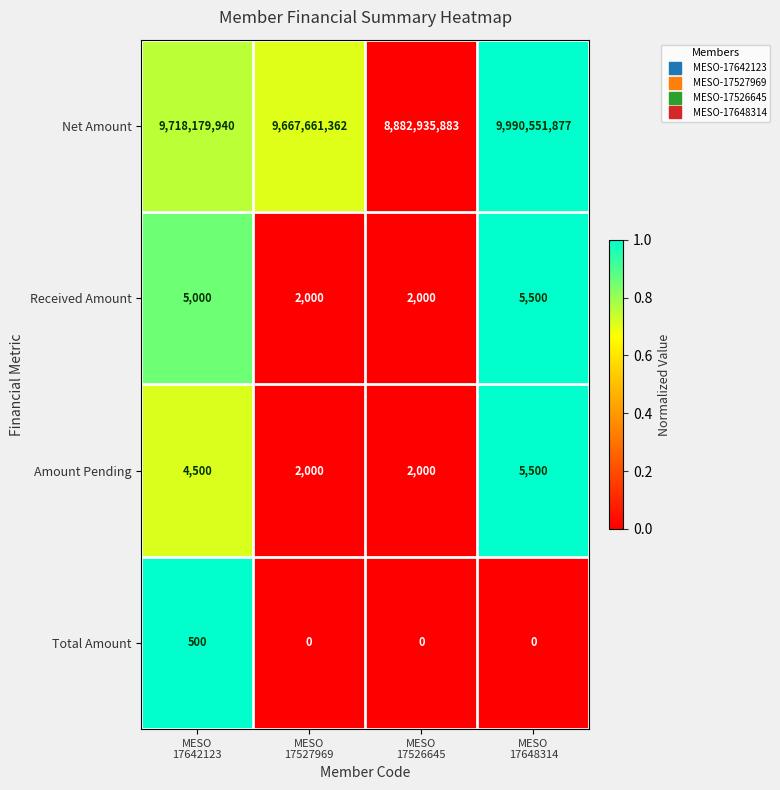

Reading right to left, transcribe all the data shown in this chart.

Net Amount: 9990551877	8882935883	9667661362	9718179940
Received Amount: 5500	2000	2000	5000
Amount Pending: 5500	2000	2000	4500
Total Amount: 0	0	0	500